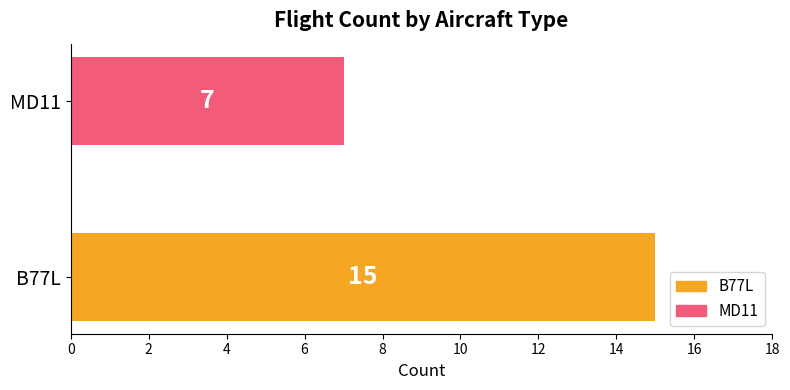

Is it true that the value at MD11 is 7?

True